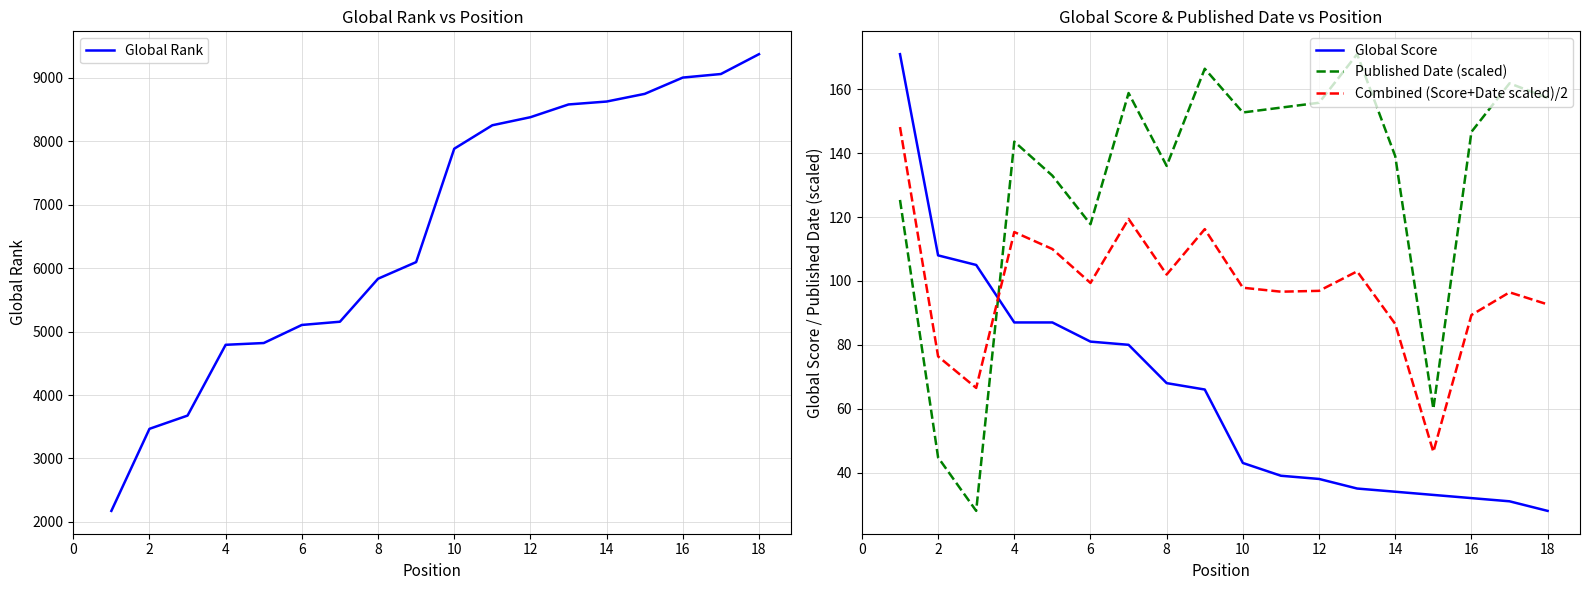

Is the value of Published Date (scaled) at 6 greater than the value of Global Score at 8?

Yes